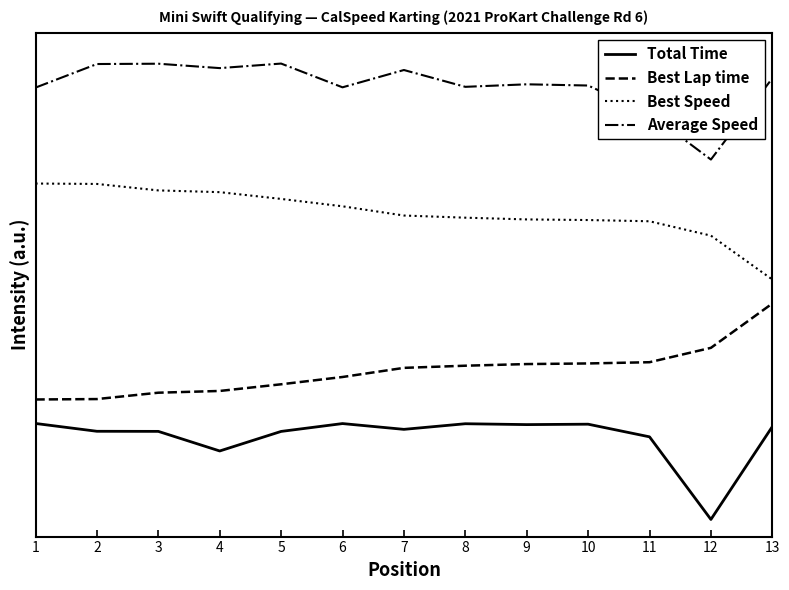

At which label is Best Lap time closest to 0?

1